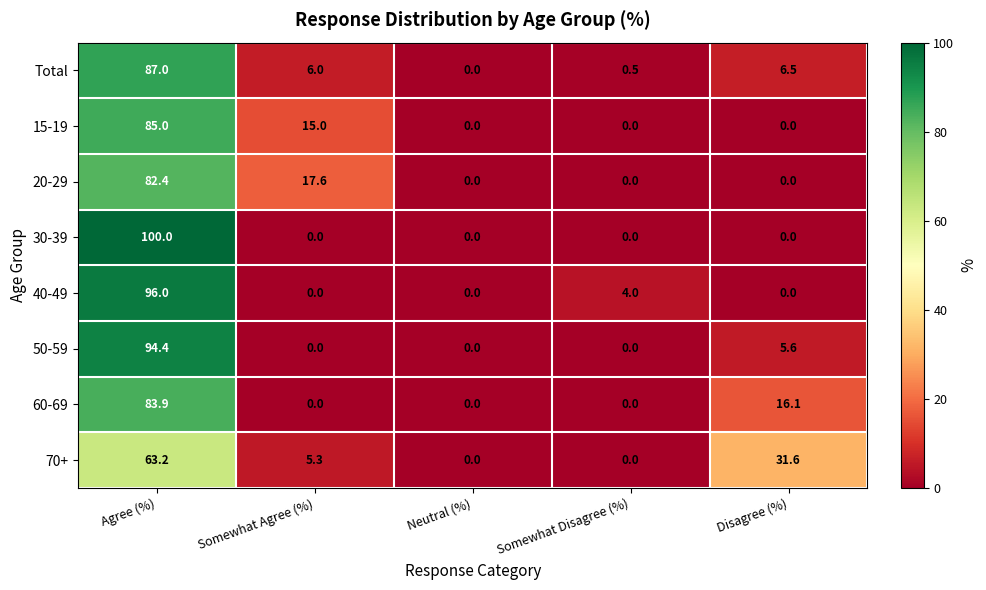

The 40-49 series shows 0.0 at Somewhat Agree (%). True or false?

True